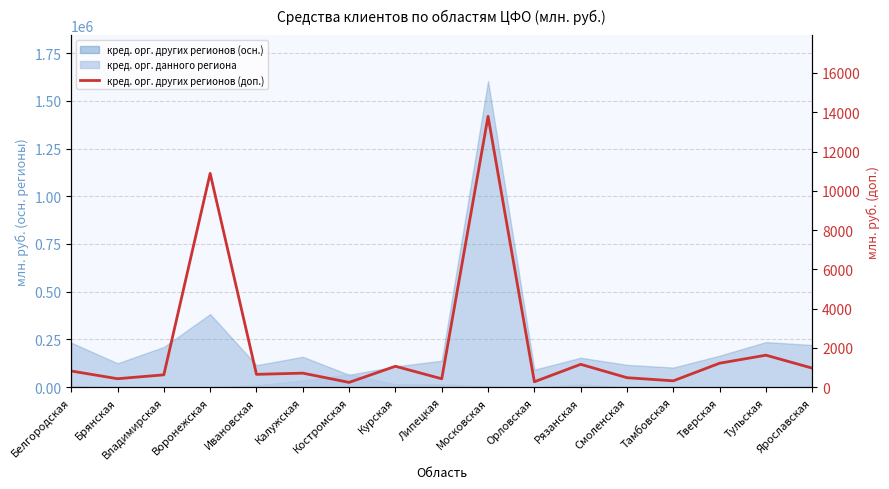

The chart shows a value of 326 at Тамбовская. True or false?

True